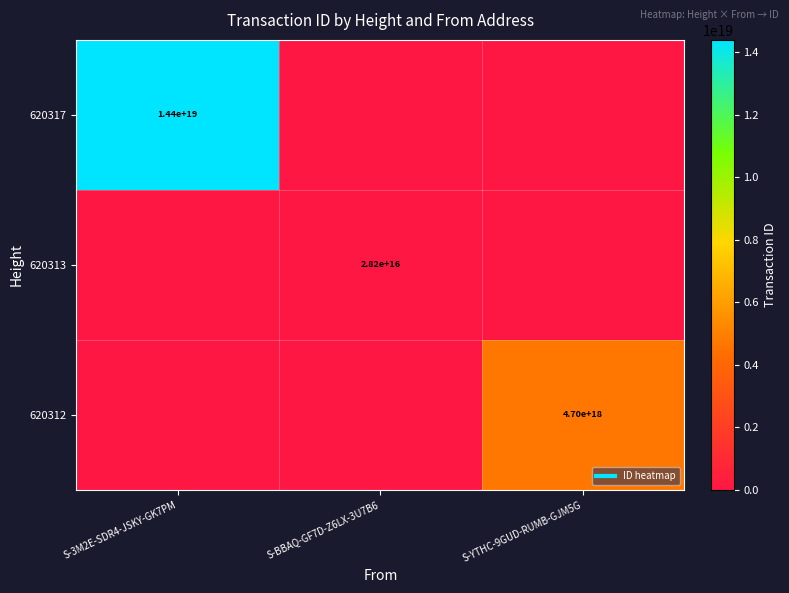

What is the difference between the maximum and minimum values in the 620312 series?

4702343431063777280